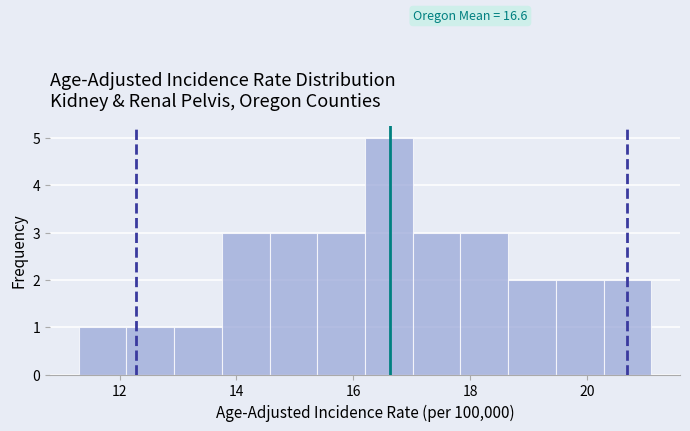

Which range on the x-axis has the tallest bar?

16.2 to 17.0